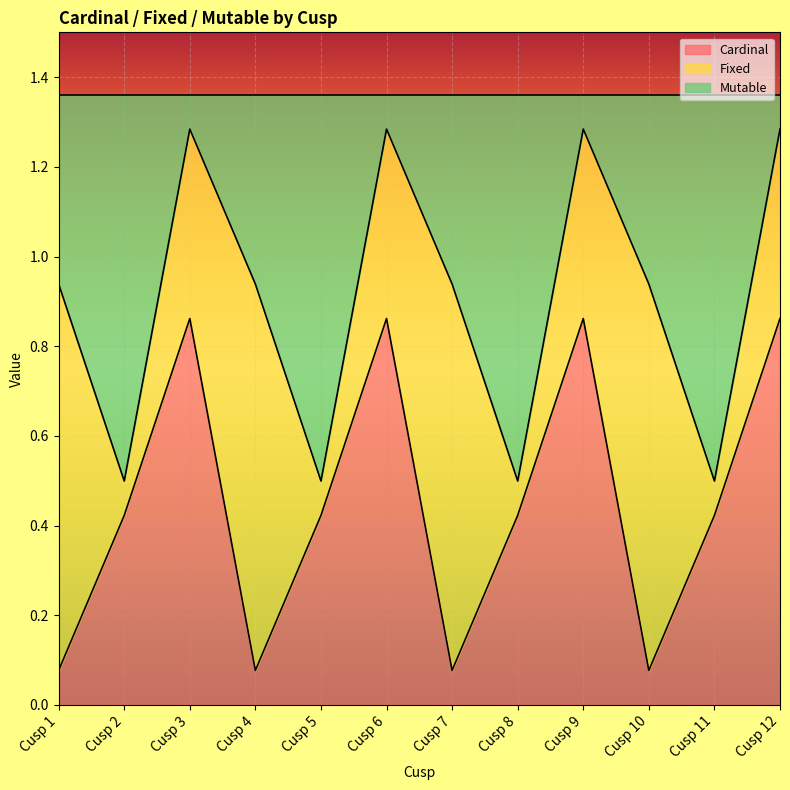

Is it true that Cardinal equals 0.2 at Cusp 2?

False